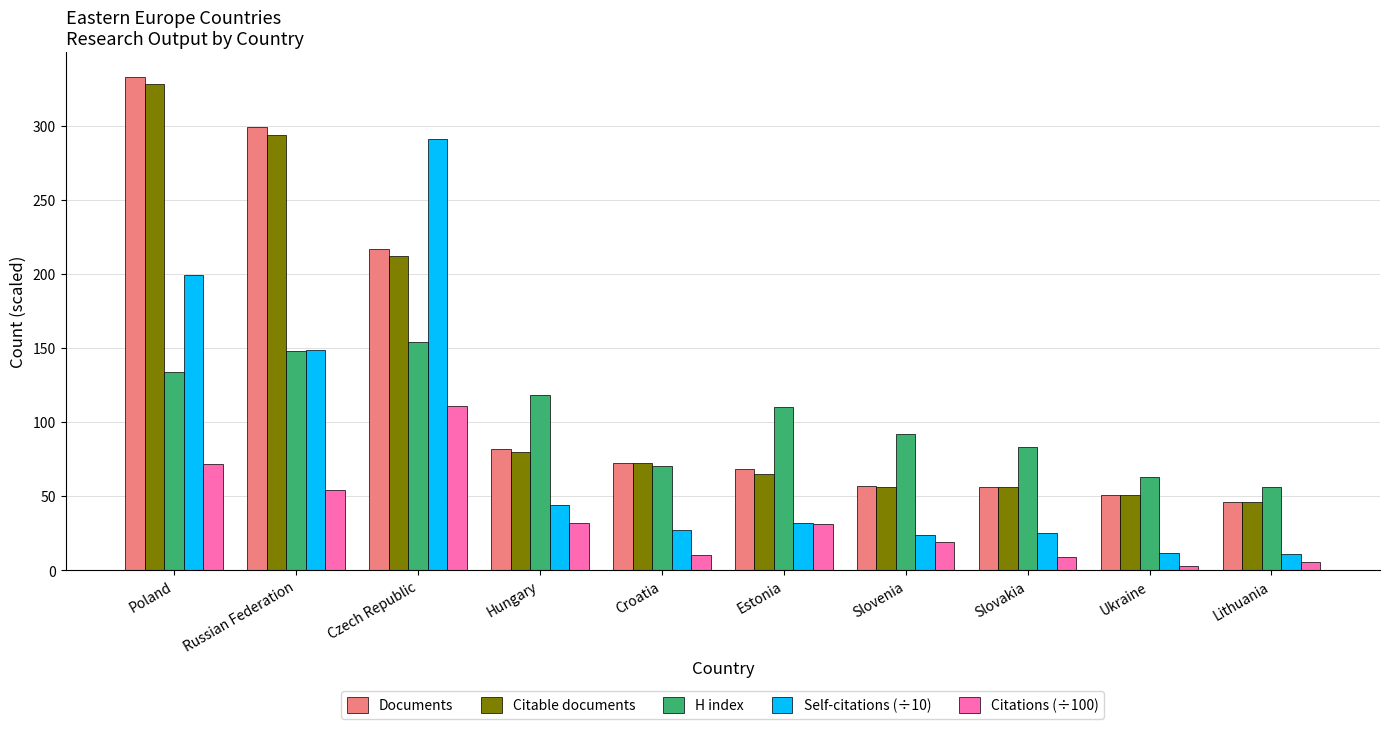

Are the bars horizontal?

No